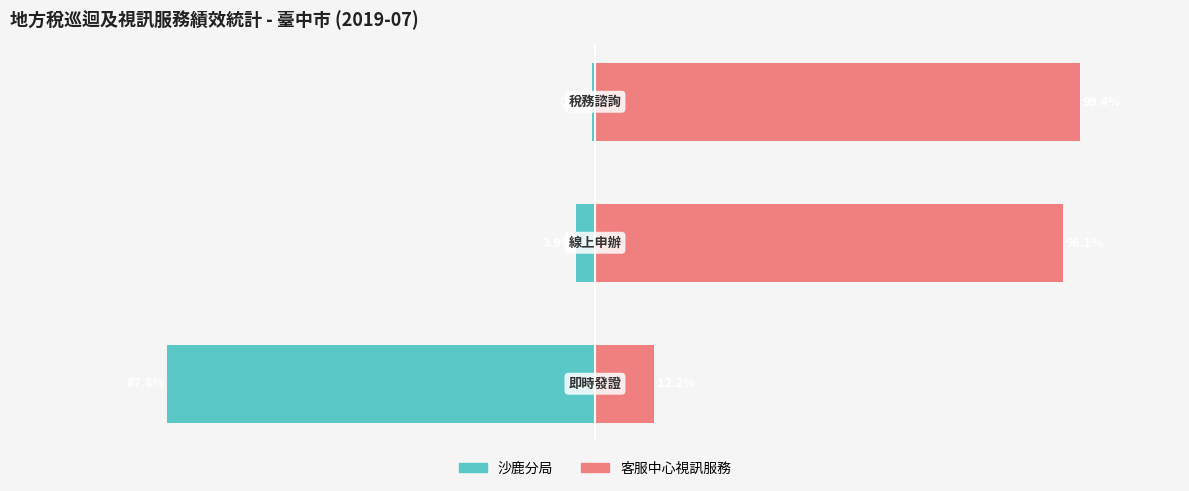

How many bars are there in each group?

2